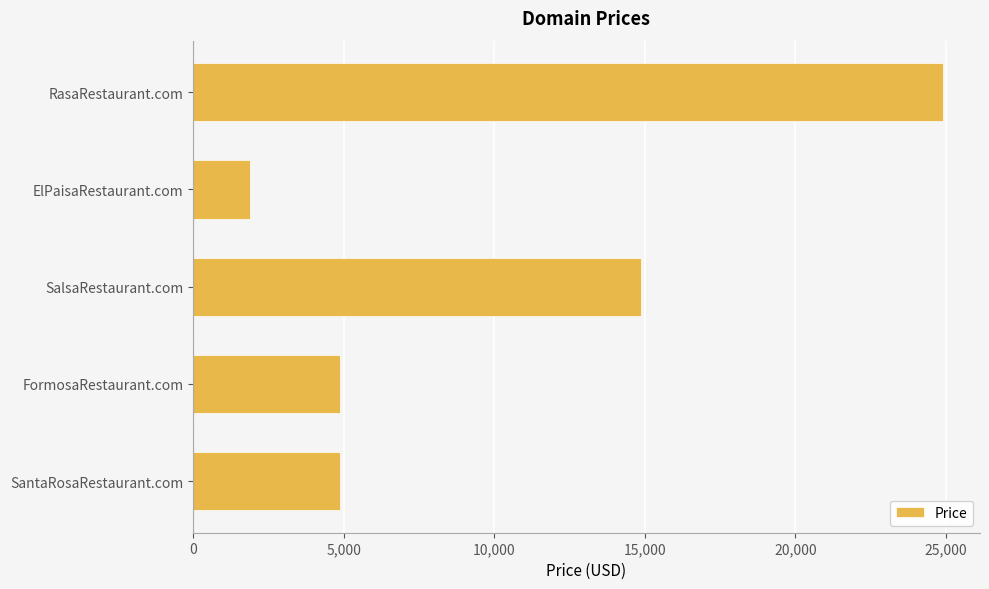

Reading bottom to top, what are all the values shown in this chart?

SantaRosaRestaurant.com=4888	FormosaRestaurant.com=4888	SalsaRestaurant.com=14888	ElPaisaRestaurant.com=1888	RasaRestaurant.com=24888